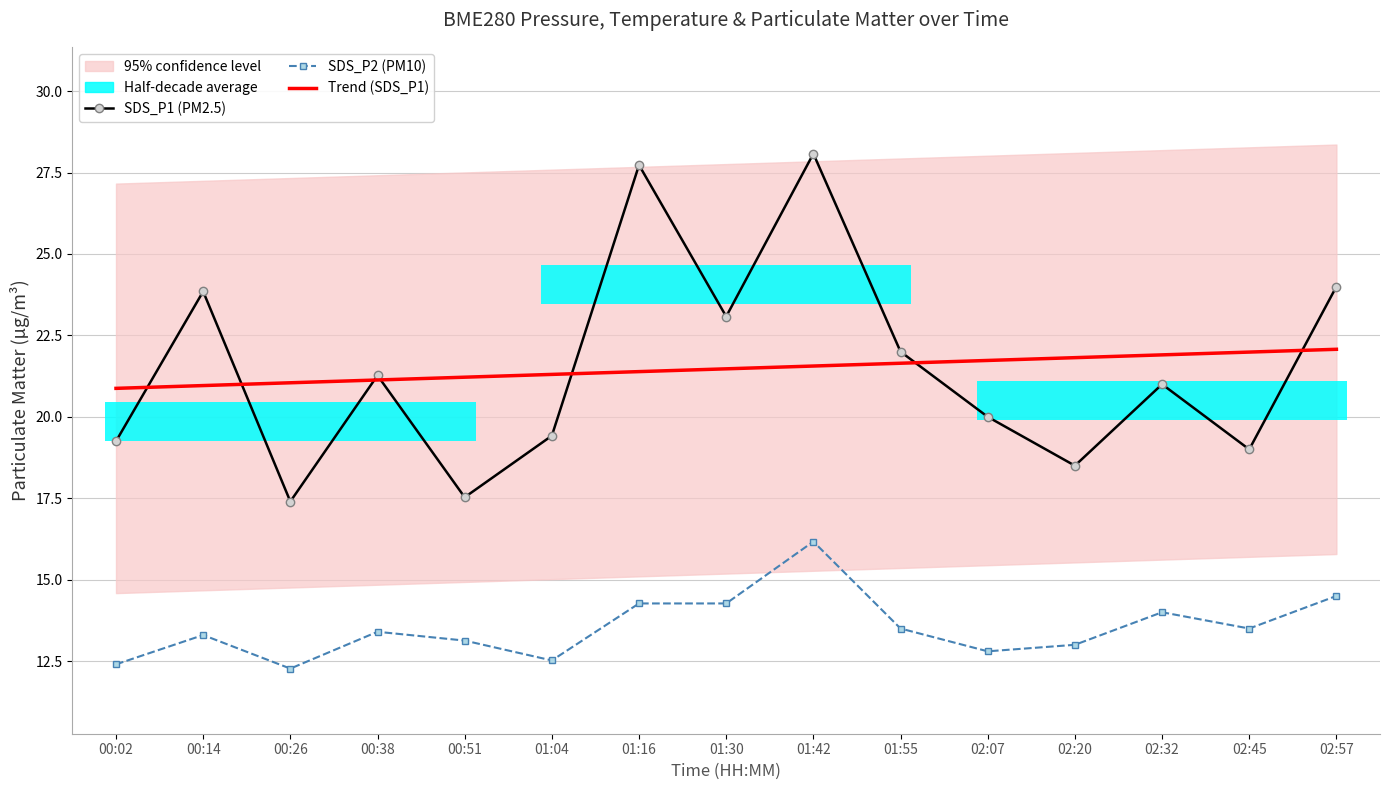

At which label does Trend (SDS_P1) first exceed 21?

00:26